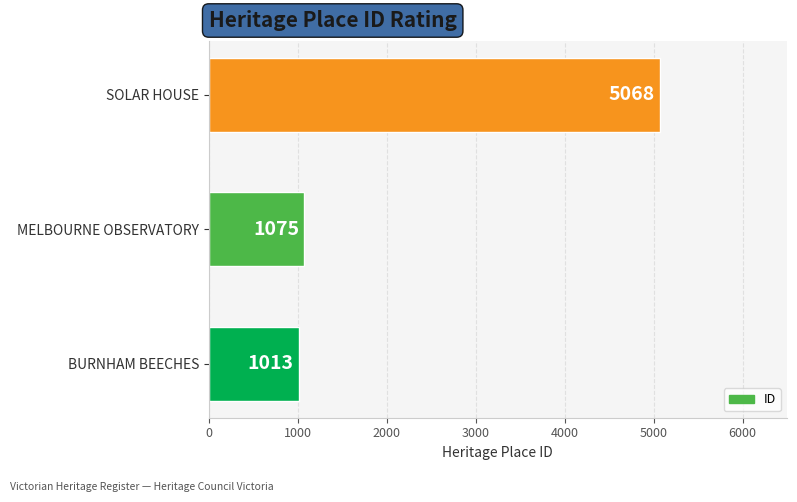

What is the ratio of the value at SOLAR HOUSE to the value at BURNHAM BEECHES?

5.0